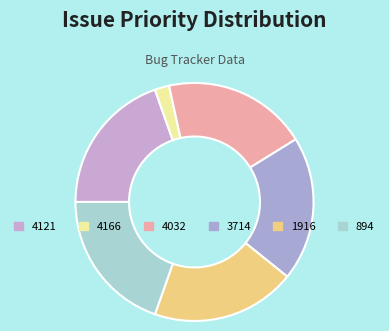

Count the number of slices in the pie.

6